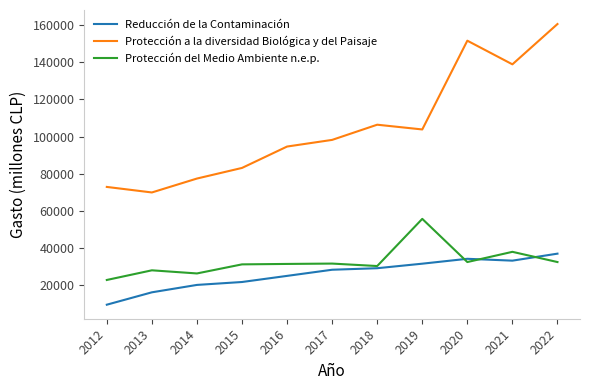

At 2021, list the series in order from largest to smallest.

Protección a la diversidad Biológica y del Paisaje, Protección del Medio Ambiente n.e.p., Reducción de la Contaminación